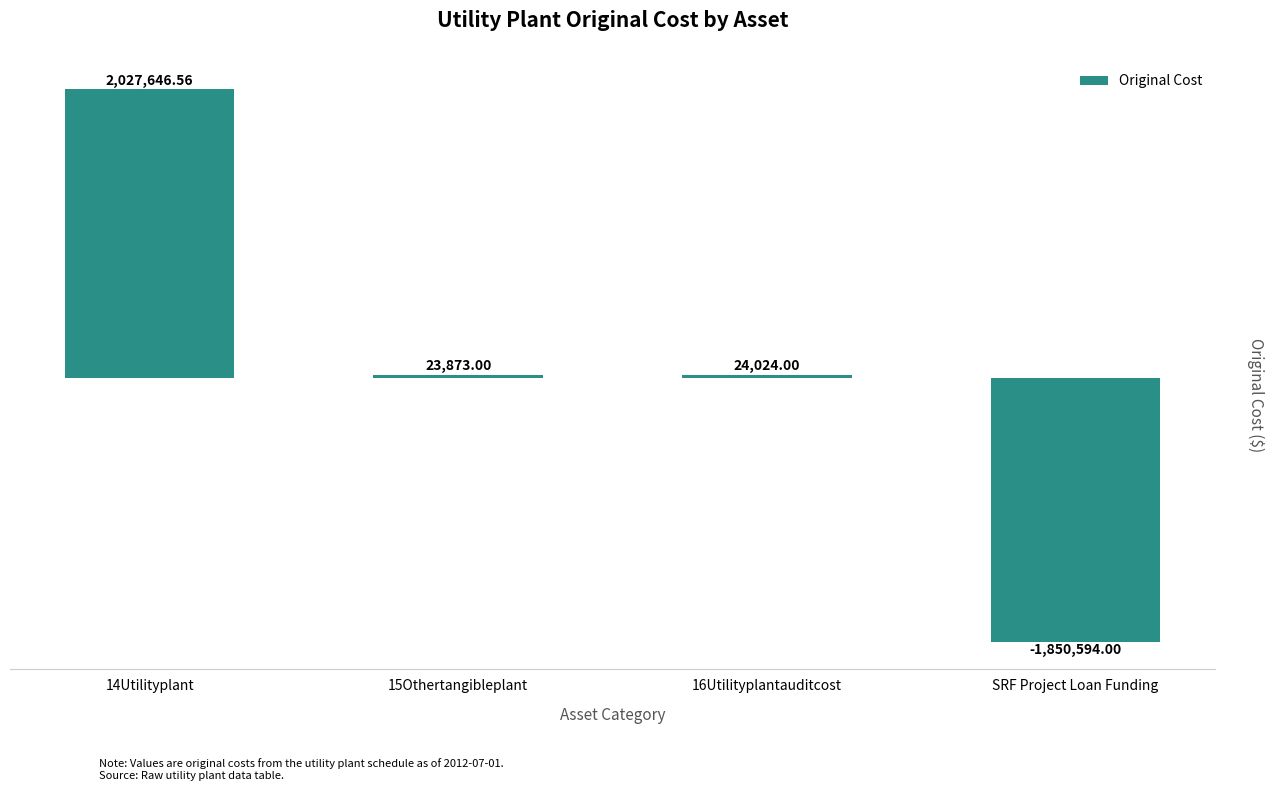

Which label corresponds to the smallest value in the chart?

SRF Project Loan Funding